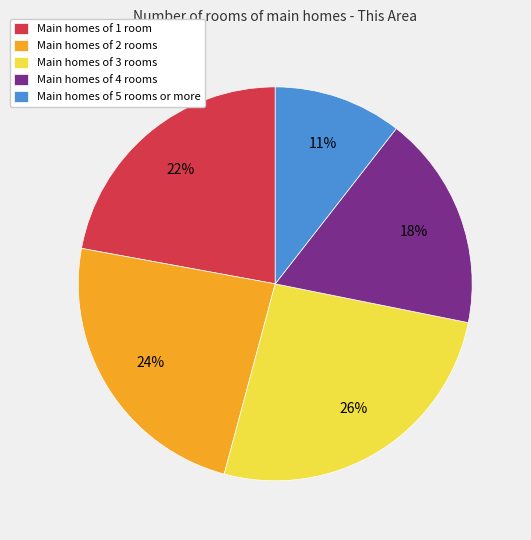

To the nearest percent, what portion does Main homes of 2 rooms represent?

24%